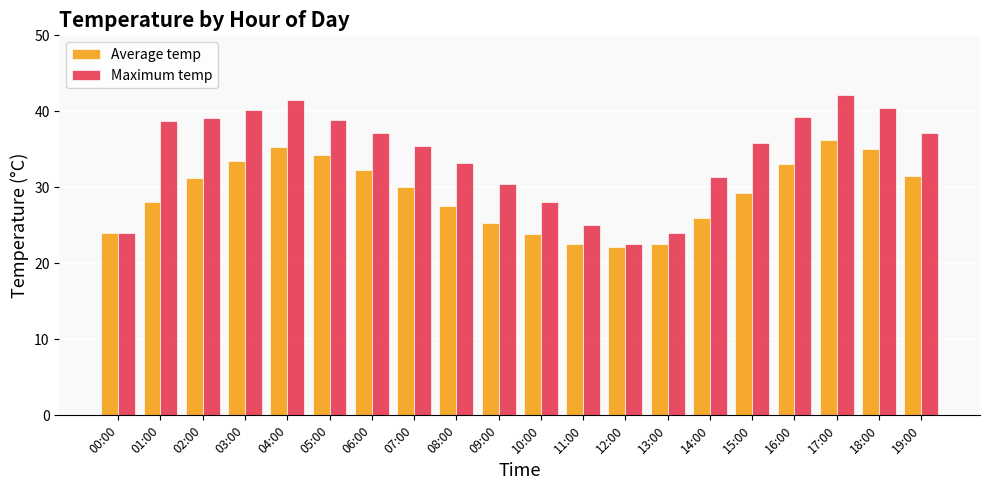

What is the label of the 10th bar from the left?

09:00